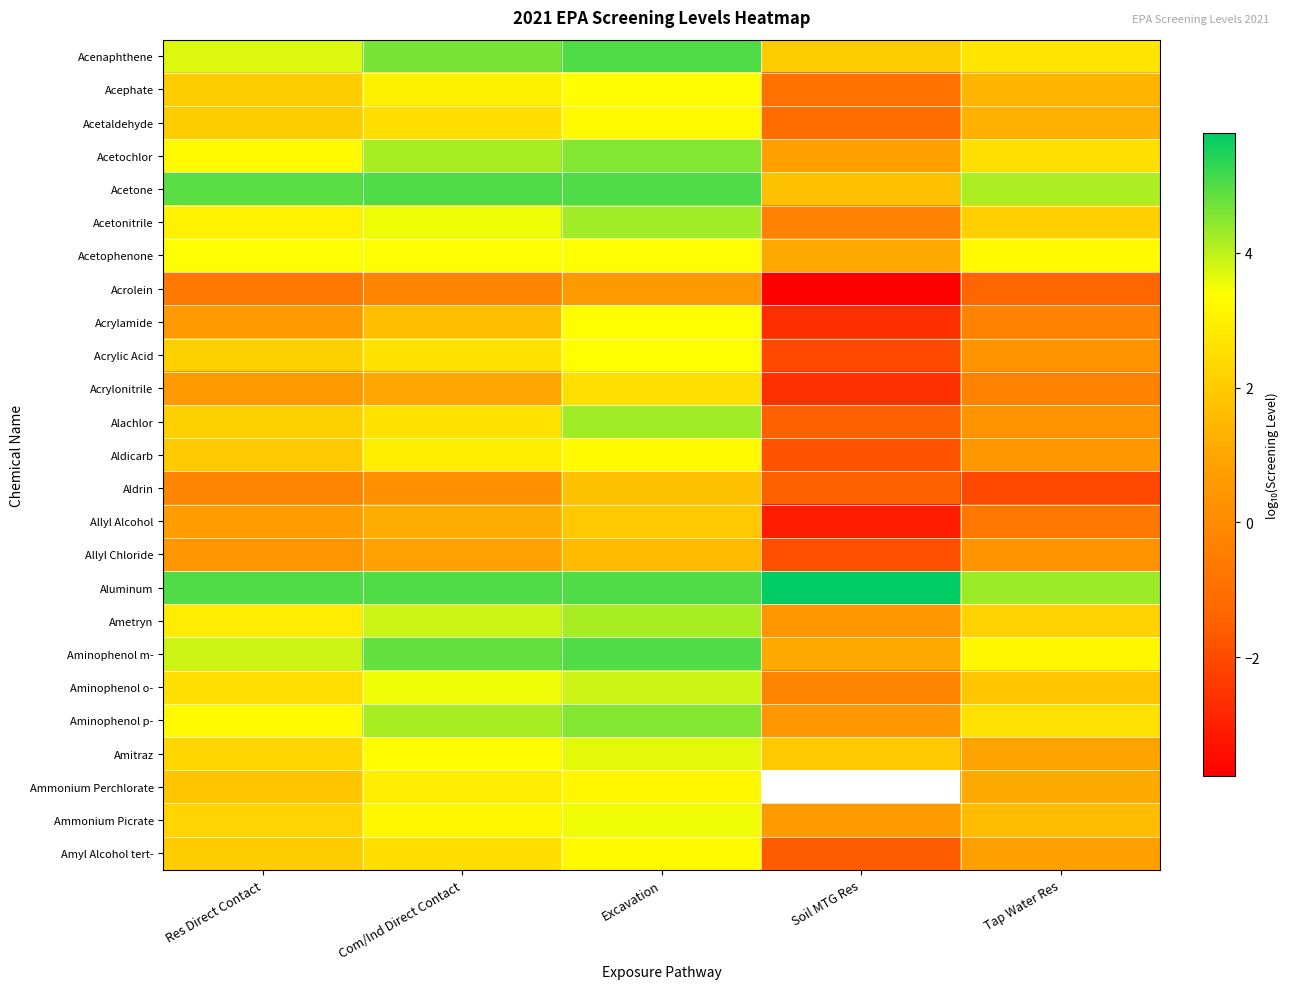

Rank the series by their maximum value, from highest to lowest.

Aluminum, Acenaphthene, Acetone, Aminophenol m-, Acetochlor, Aminophenol p-, Acetonitrile, Alachlor, Ametryn, Aminophenol o-, Amitraz, Ammonium Picrate, Acetophenone, Acrylamide, Acrylic Acid, Acephate, Acetaldehyde, Amyl Alcohol tert-, Aldicarb, Ammonium Perchlorate, Acrylonitrile, Allyl Alcohol, Aldrin, Allyl Chloride, Acrolein